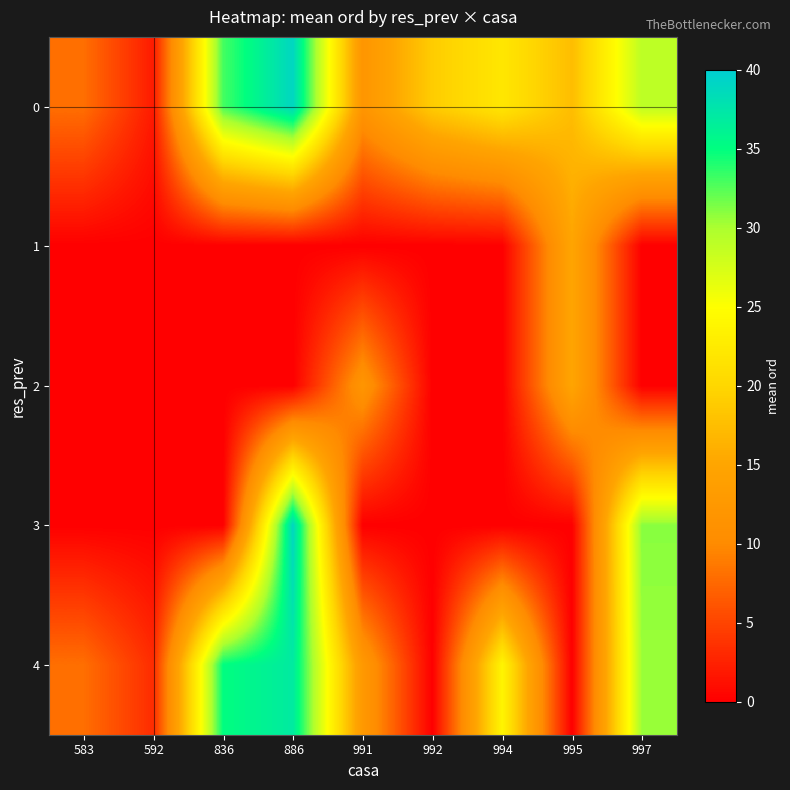

How many series are shown in this chart?

5